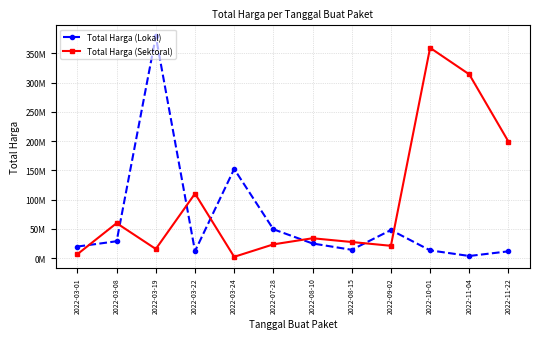

After their last crossing, which series has the higher values: Total Harga (Lokal) or Total Harga (Sektoral)?

Total Harga (Sektoral)